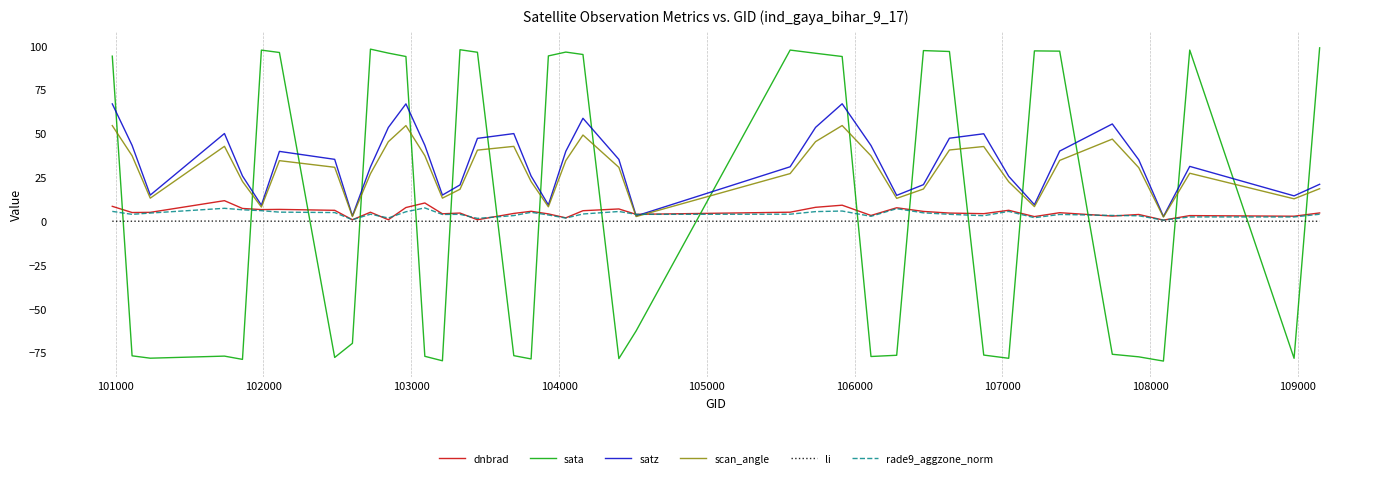

How many times do scan_angle and sata cross each other?

18